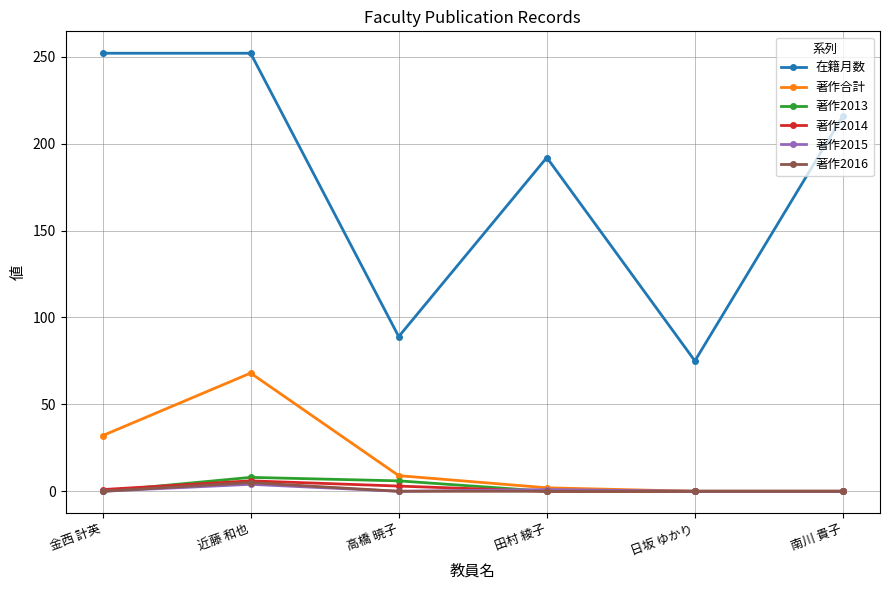

True or false: 在籍月数 has a value of 89 at 高橋 暁子.

True